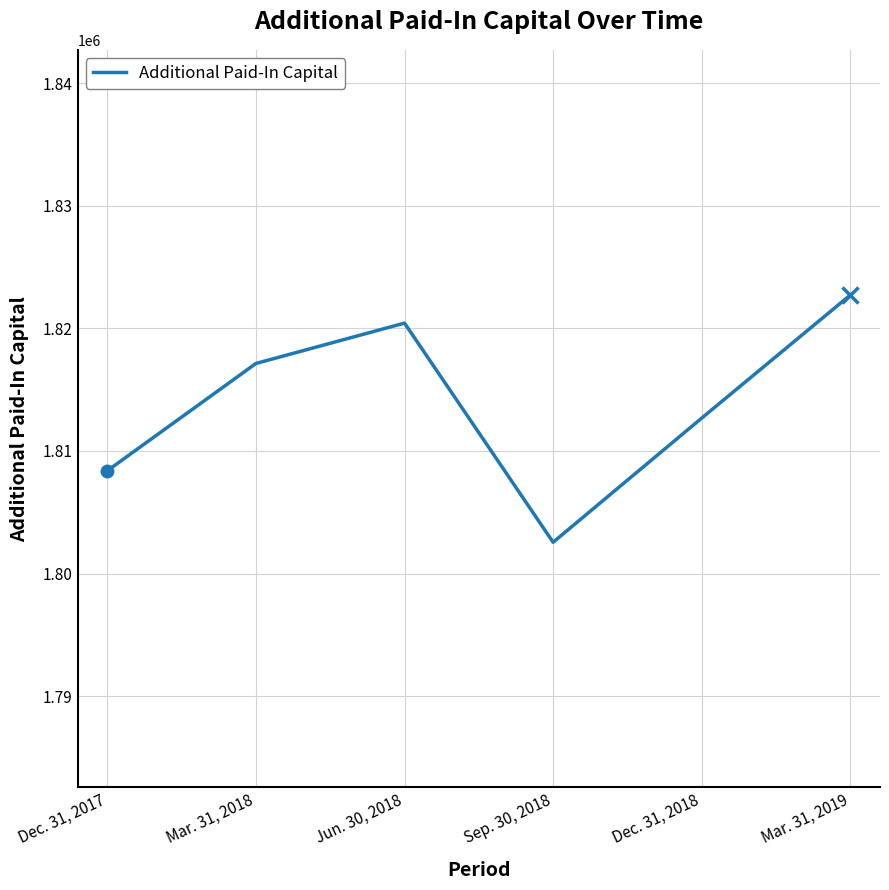

What is the change in value from Mar. 31, 2018 to Sep. 30, 2018?

-14583